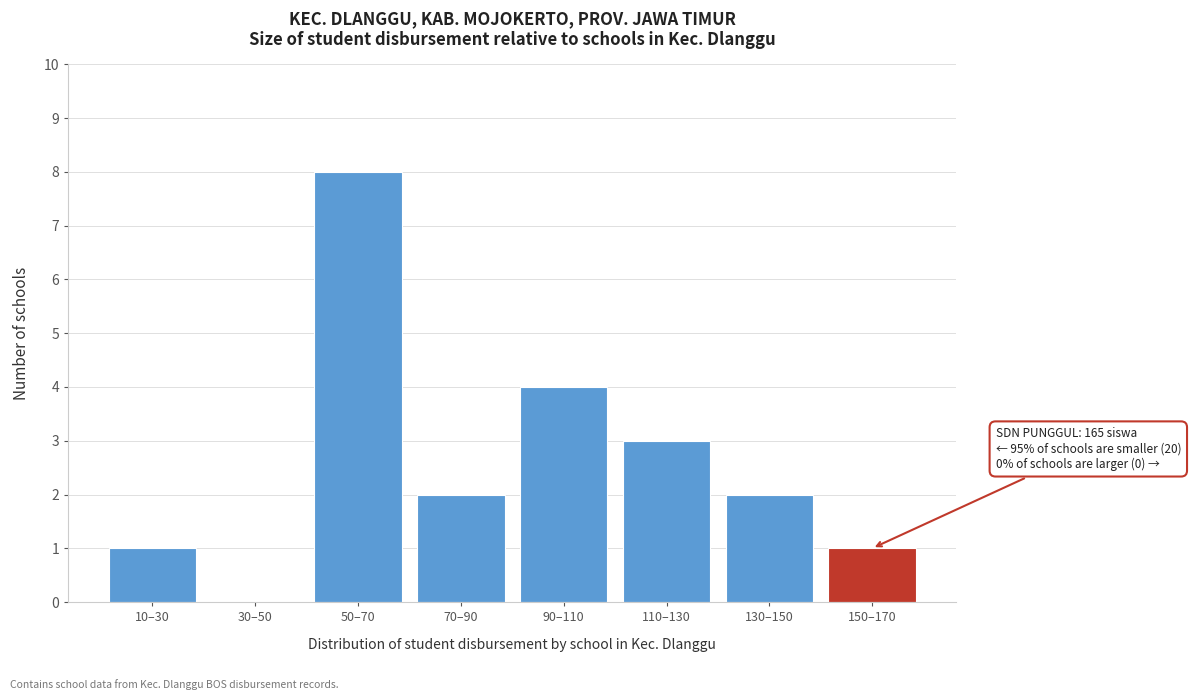

Reading left to right, list all the values displayed in this chart.

10–30=1	30–50=0	50–70=8	70–90=2	90–110=4	110–130=3	130–150=2	150–170=1